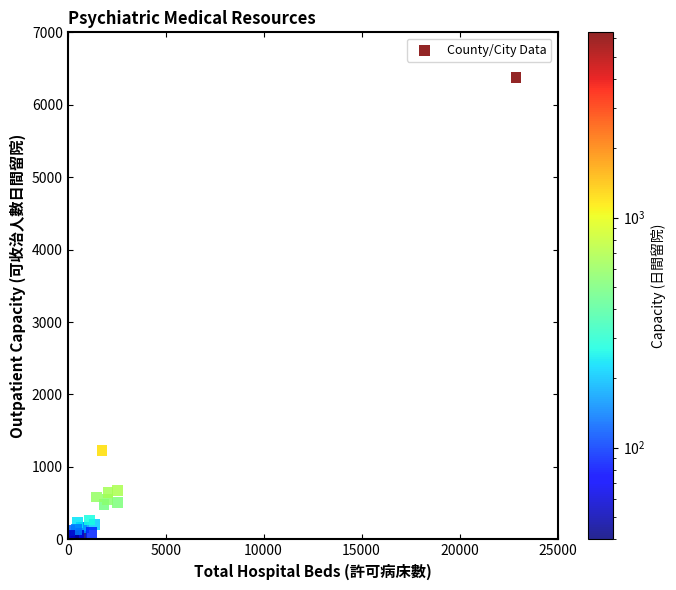

What Y value in the scatter plot is closest to 3188?

1228